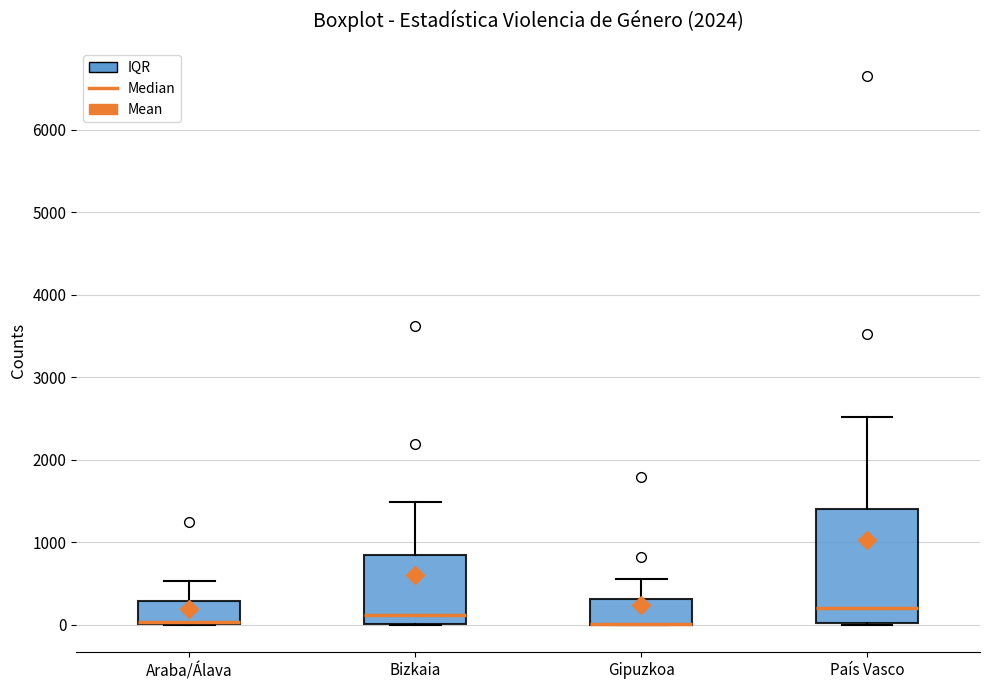

Reading left to right, transcribe this box plot: for each box, give where its median line is, the range the box spans, and where its two whiskers end, as read against the y-axis. The values are not printed on the chart, so give them approximately, as read against the axis.

Araba/Álava: median 0 (drawn on the box's lower edge), box 0 to 300, whiskers 0 to 500
Bizkaia: median 100, box 0 to 800, whiskers 0 to 1500
Gipuzkoa: median 0 (drawn on the box's lower edge), box 0 to 300, whiskers 0 to 600
País Vasco: median 200, box 0 to 1400, whiskers 0 to 2500